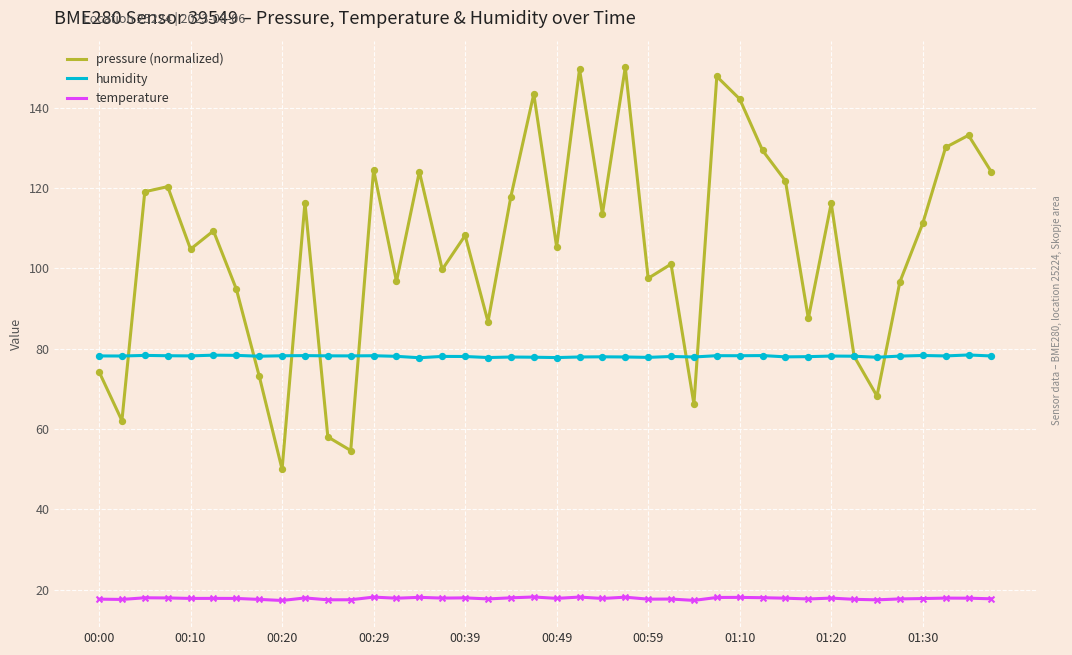

Which series has the largest total across all categories?

pressure (normalized)